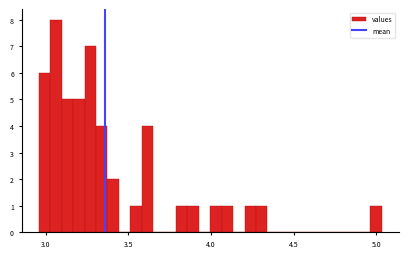

Around what value on the x-axis is the tallest bar? Give the approximate position of its centre, as read against the axis.

3.05